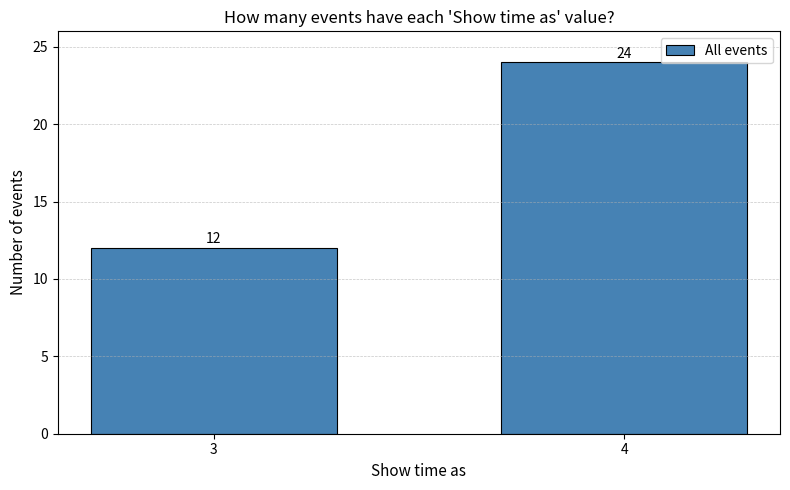

Reading right to left, transcribe all the data shown in this chart.

24	12